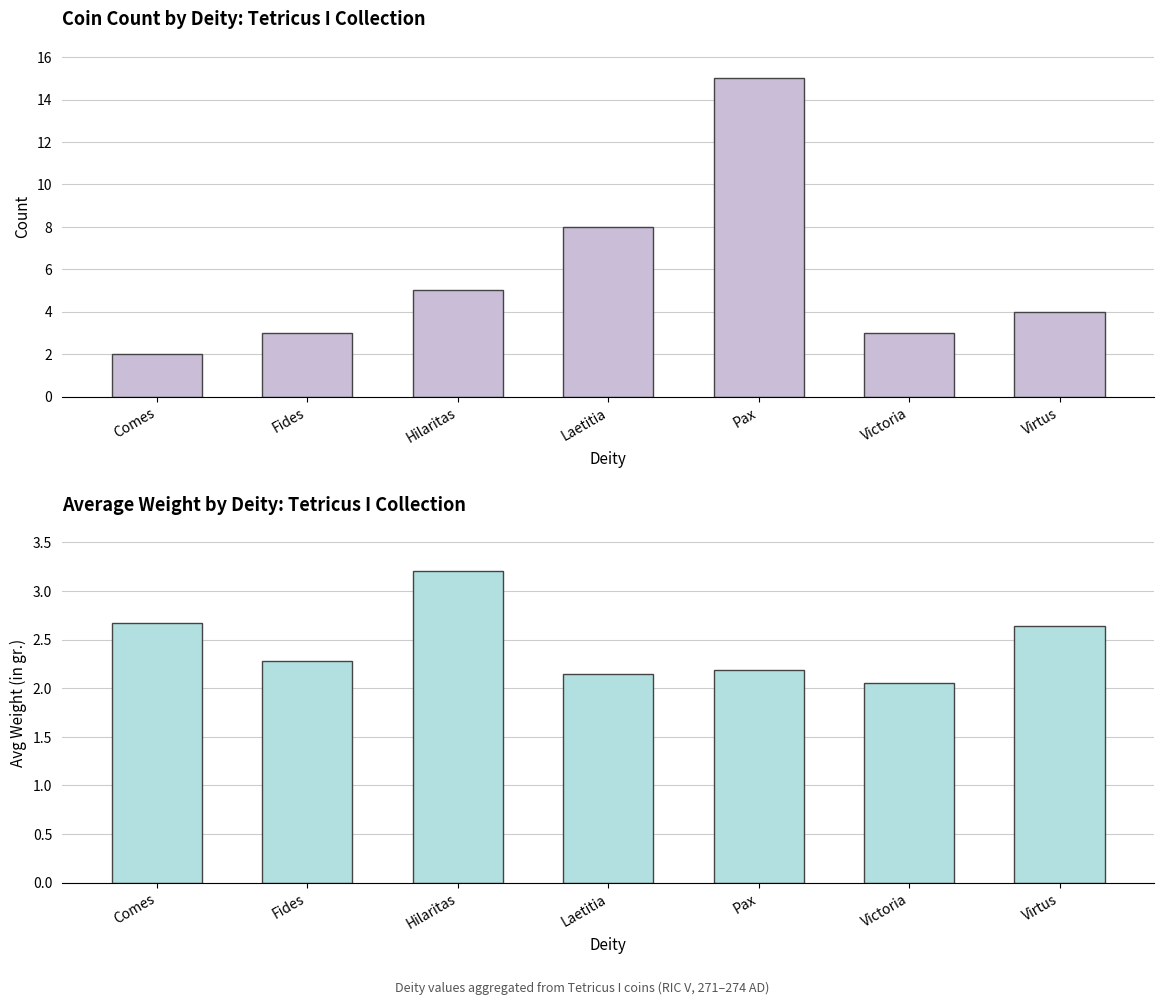

What is the difference between the highest and lowest values at Laetitia?

5.8